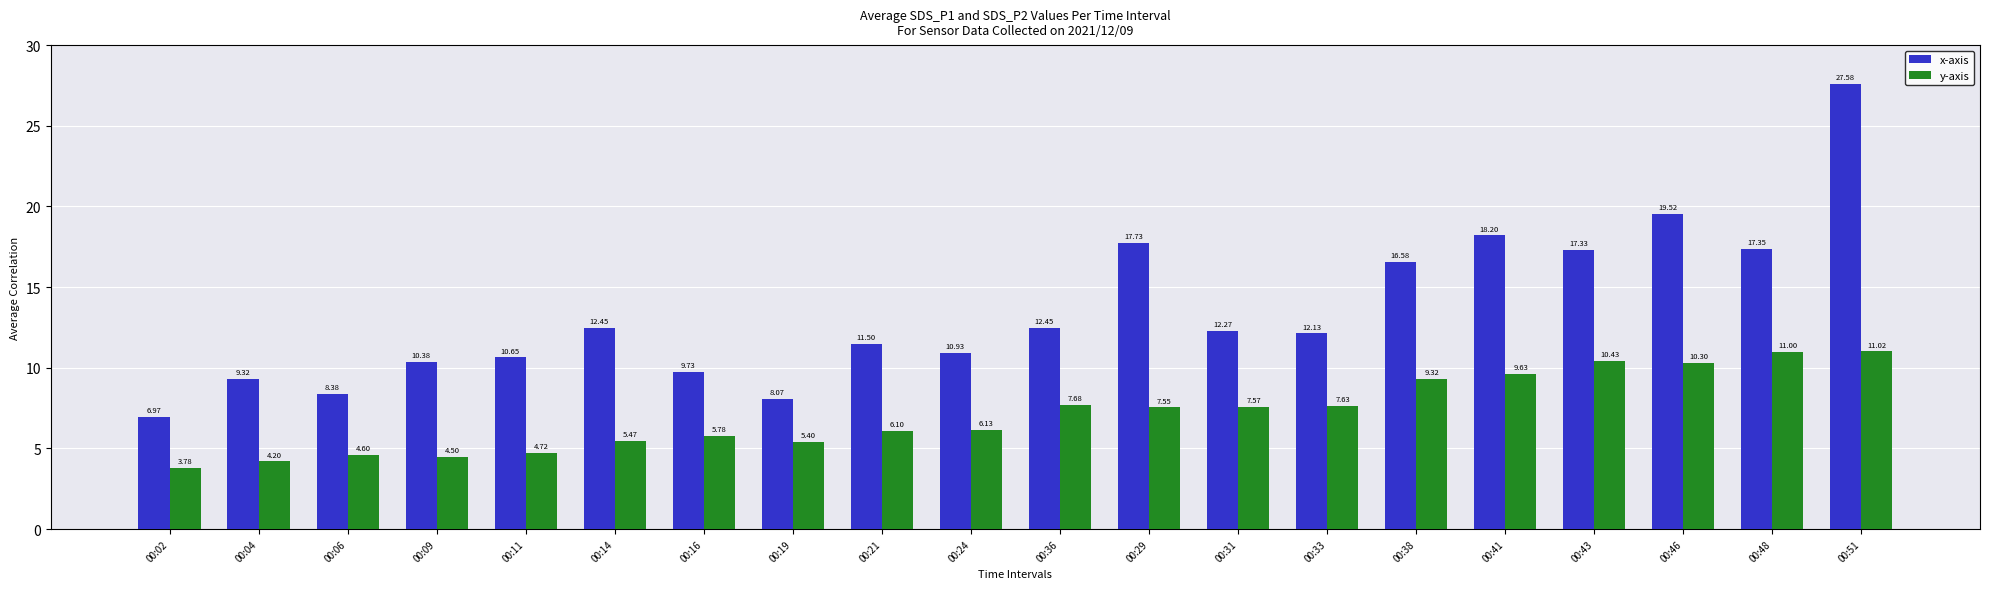

True or false: x-axis has a value of 22.9 at 00:38.

False